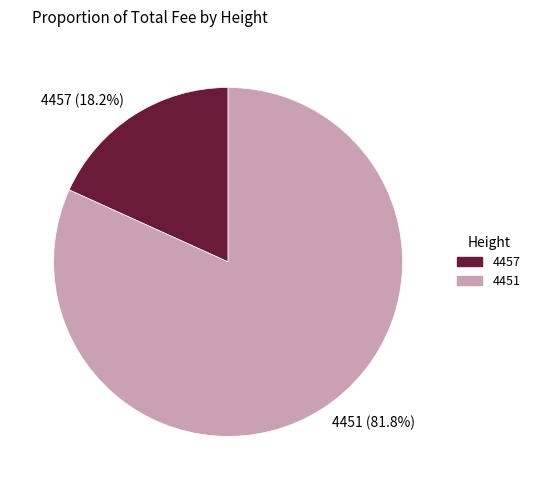

Approximately how many times larger is the value at 4457 compared to 4451?

0.2